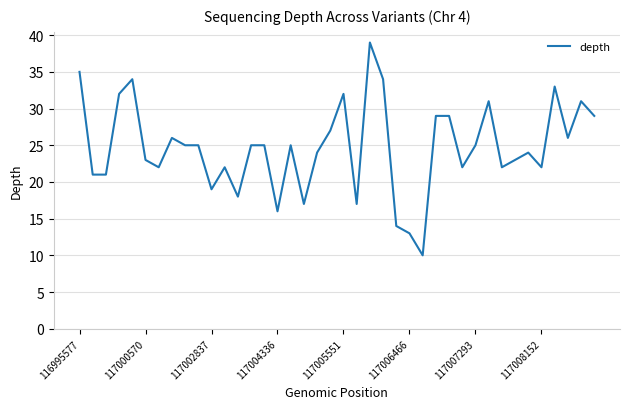

What is the smallest value displayed?

10